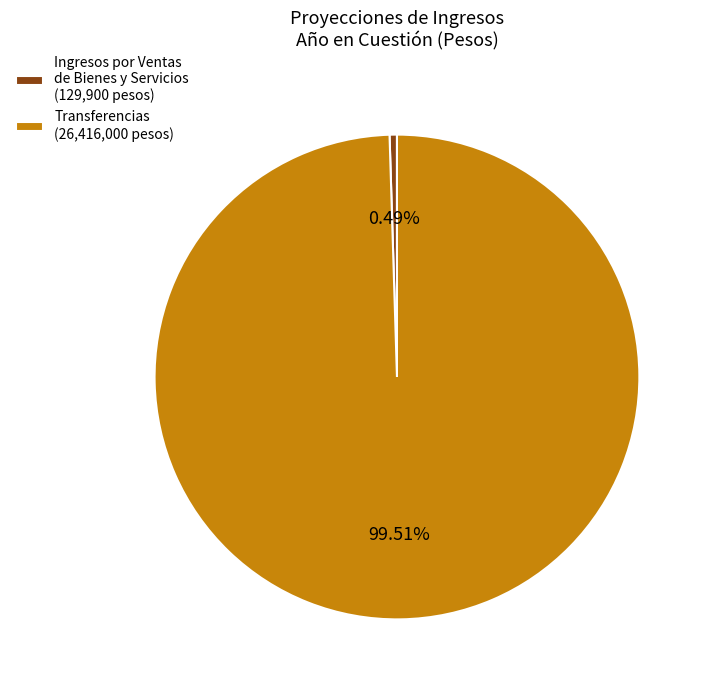

How many segments does this pie chart have?

2